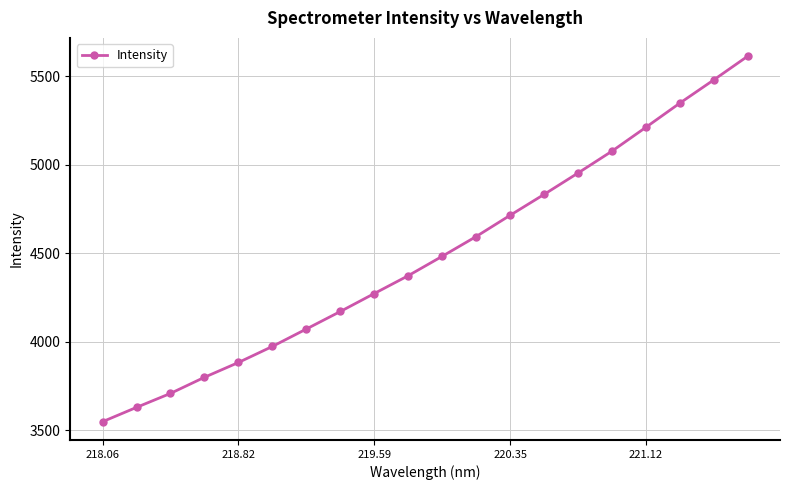

Count the number of data series in this chart.

1